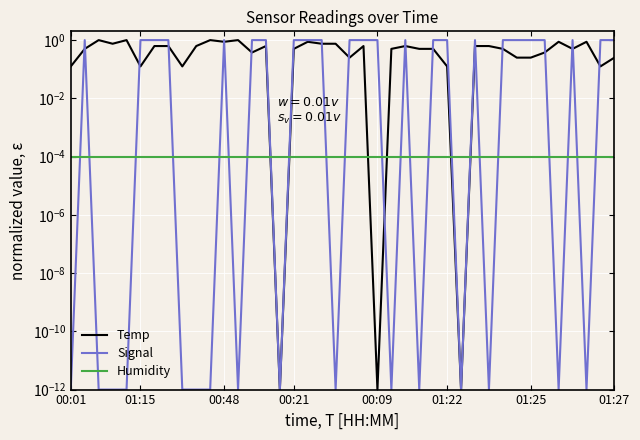

What is the difference between the maximum and minimum values in the Signal series?

1.0